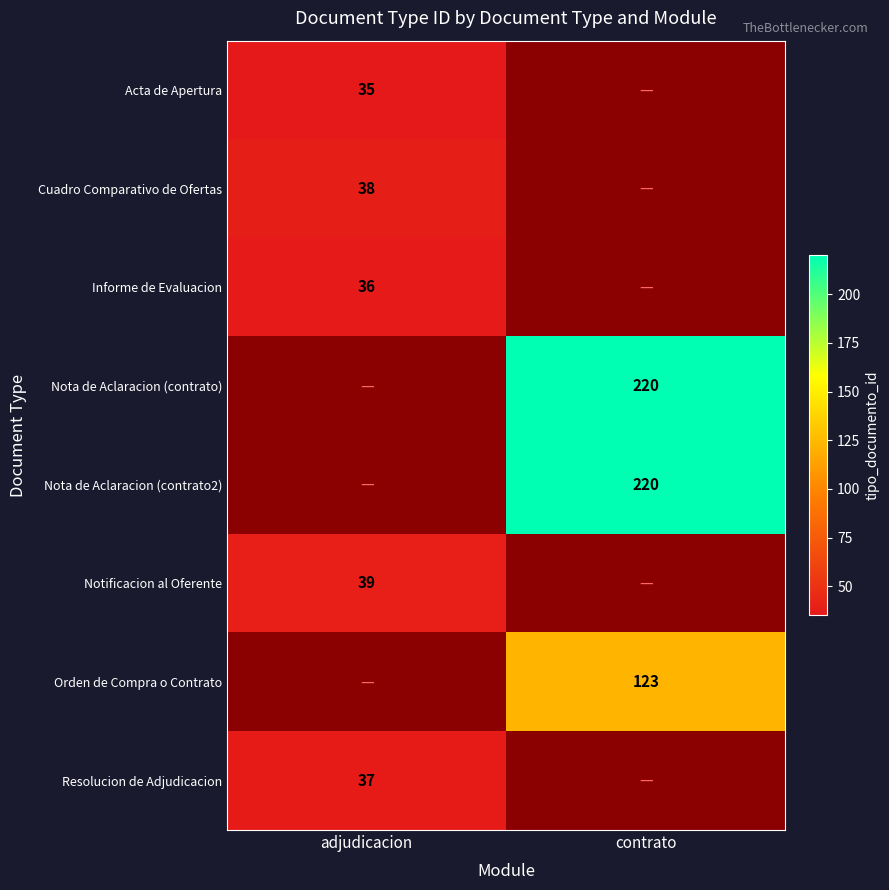

Which has a higher value, contrato or adjudicacion?

adjudicacion